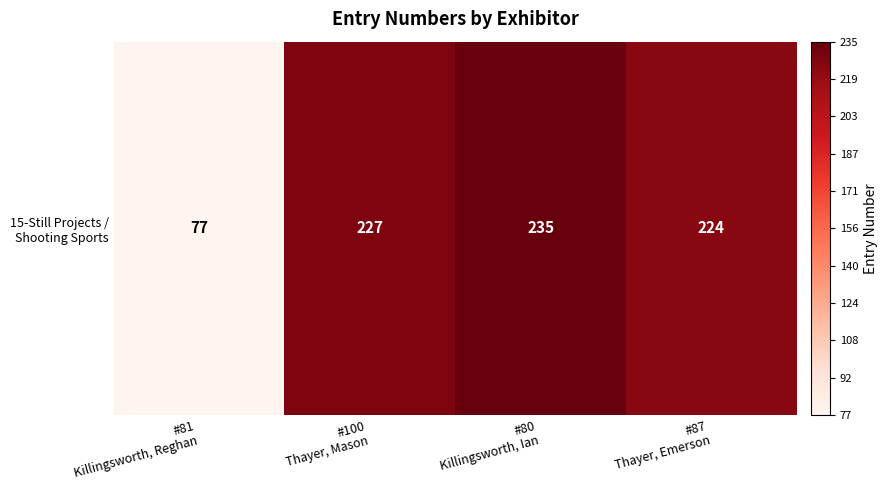

How many values exceed 227?

1